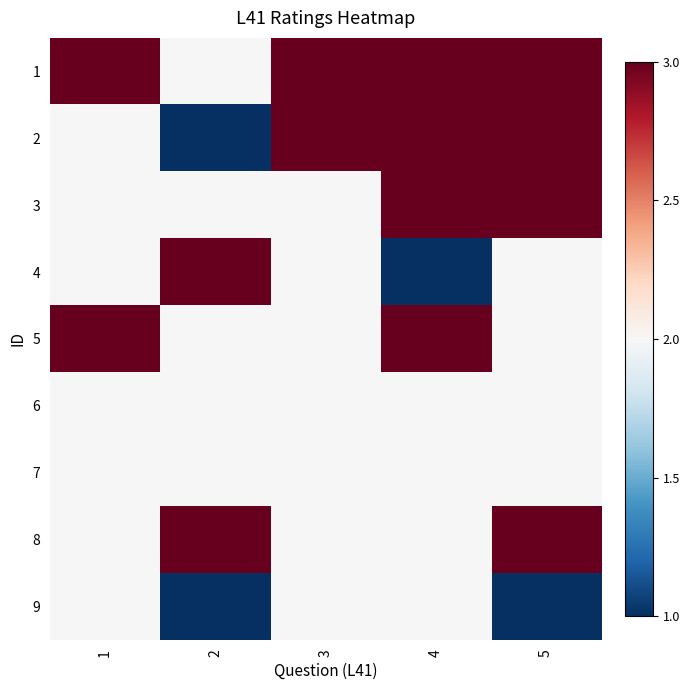

Which has a higher value, 2 or 5?

5